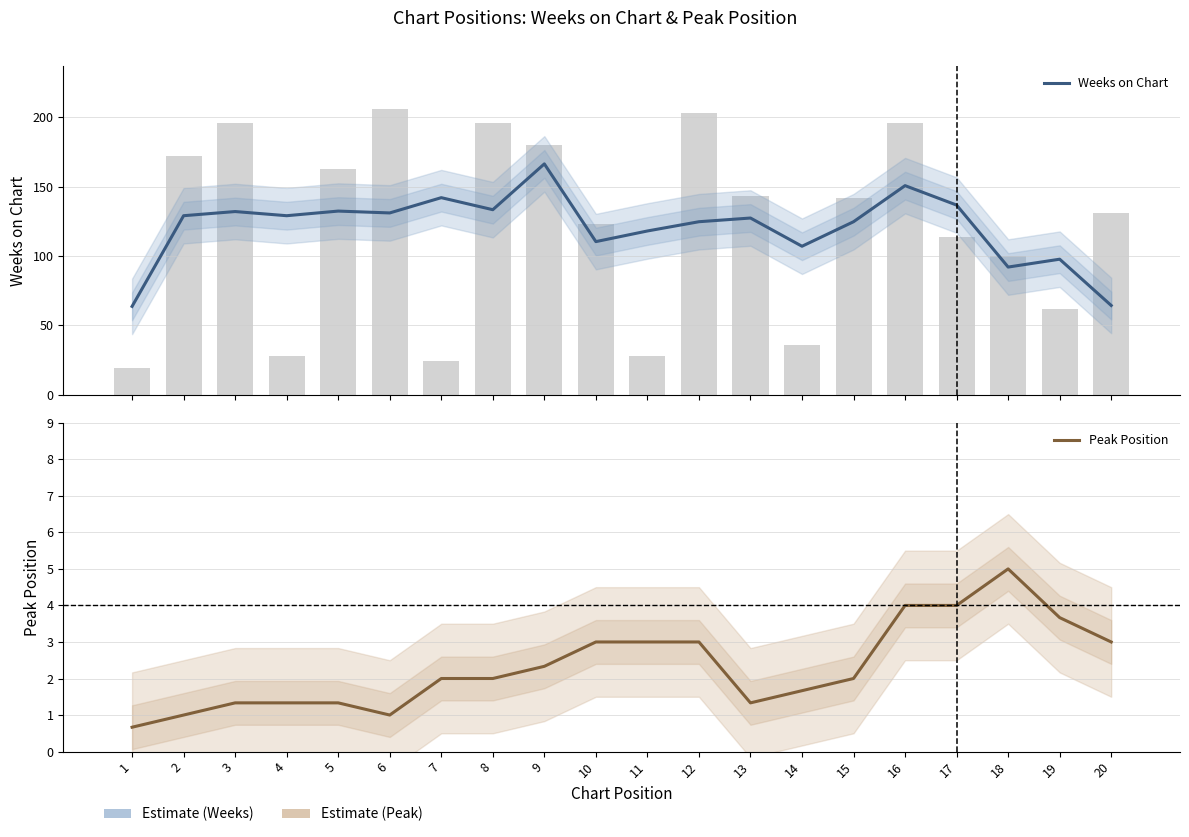

At which category does the chart reach its peak across all series?

9